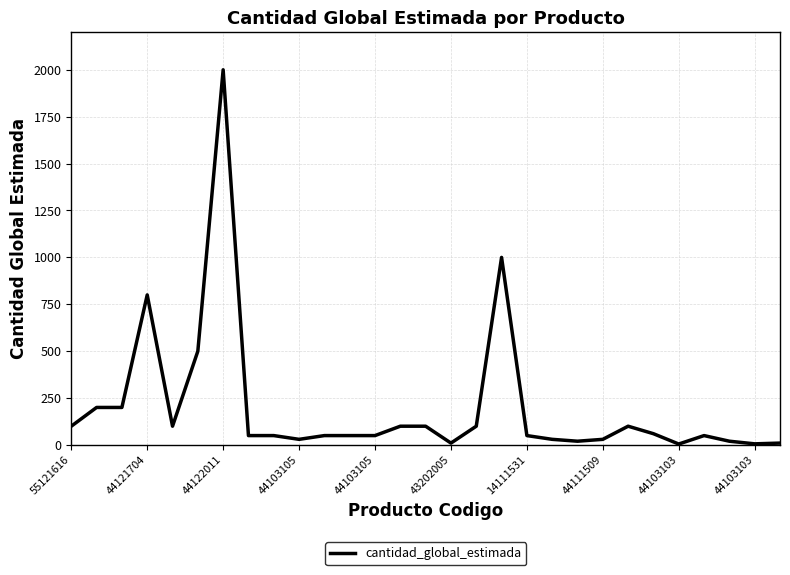

Which category has the highest value across all series?

44122011